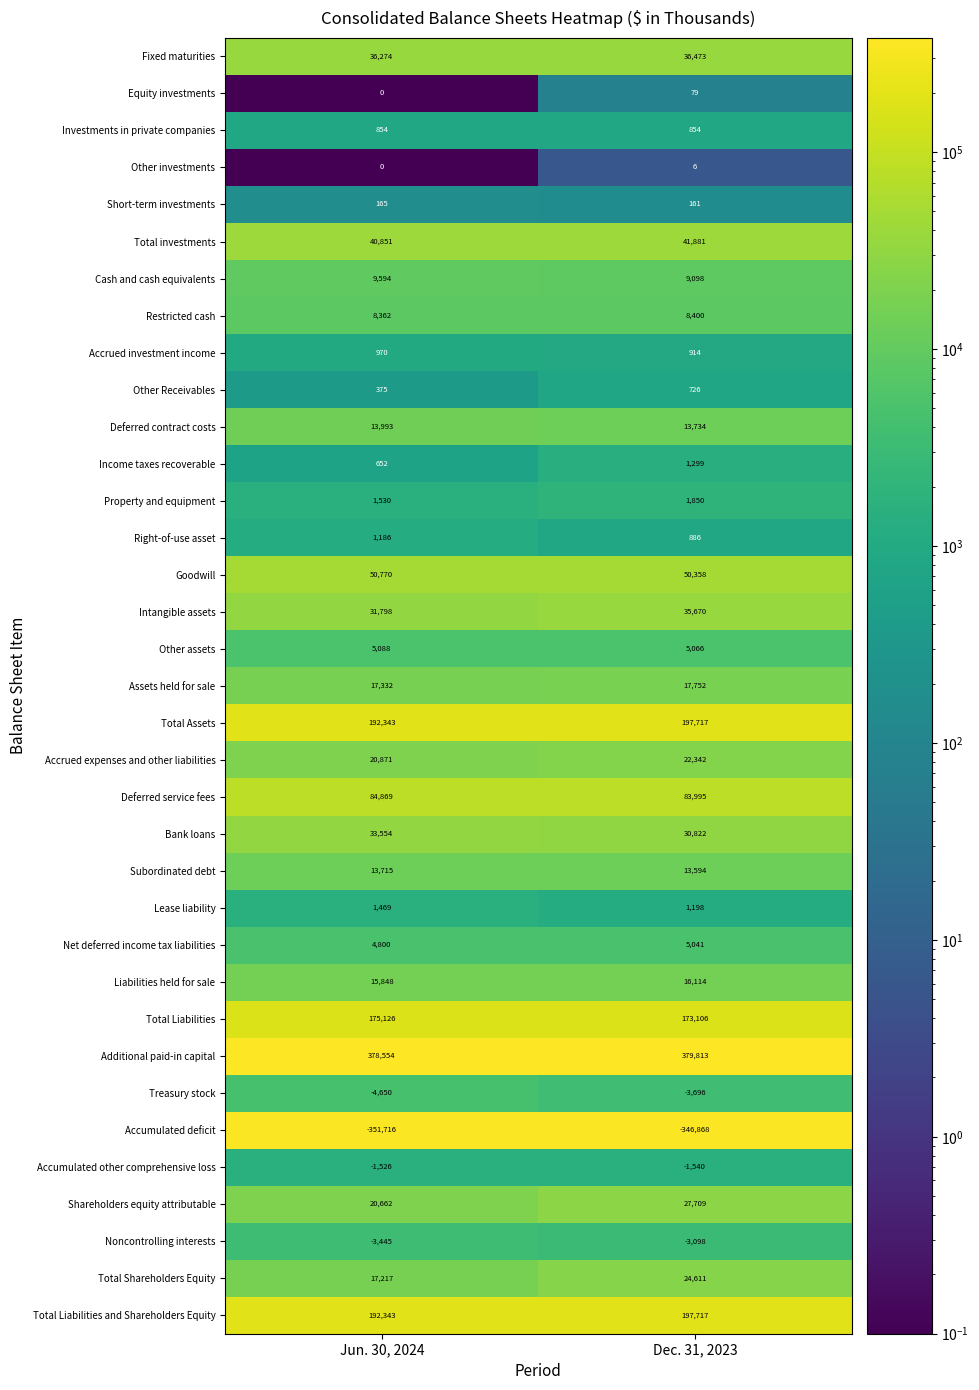

What is the sum of all Total Assets values?

390060